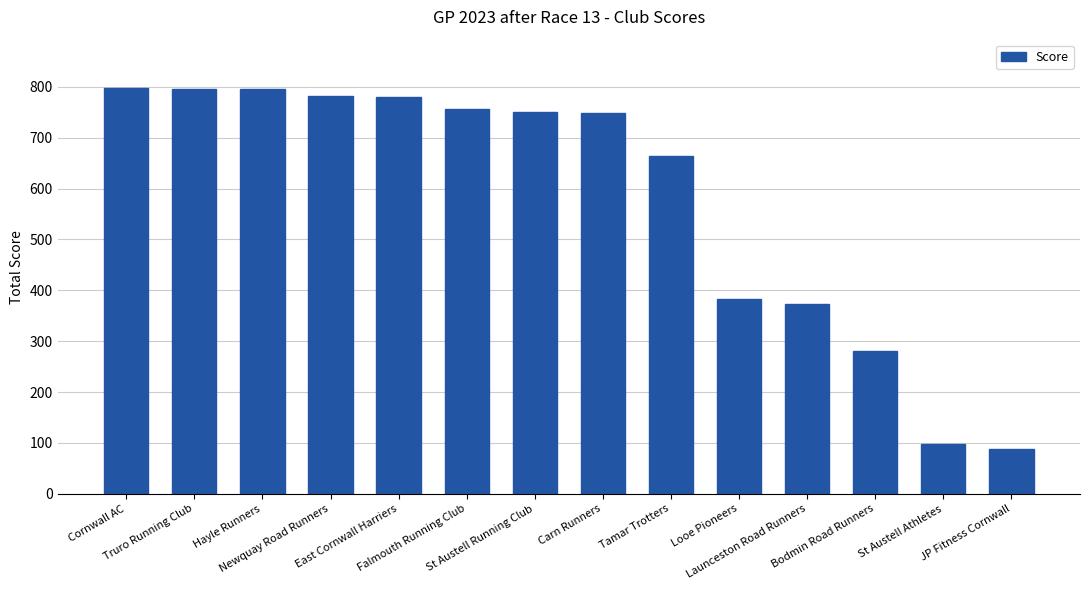

What is the label of the 12th bar from the right?

Hayle Runners